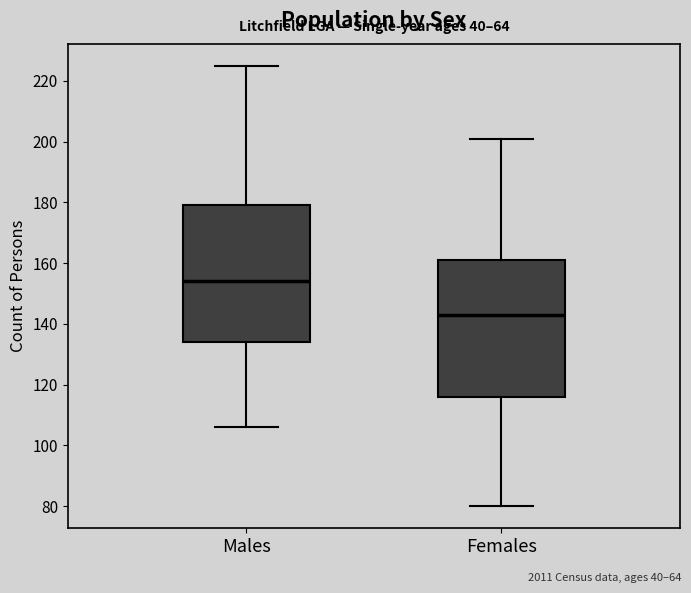

Where does the lower whisker of the box for Males end on the y-axis? The values are not printed on the chart, so give them approximately, as read against the axis.

106